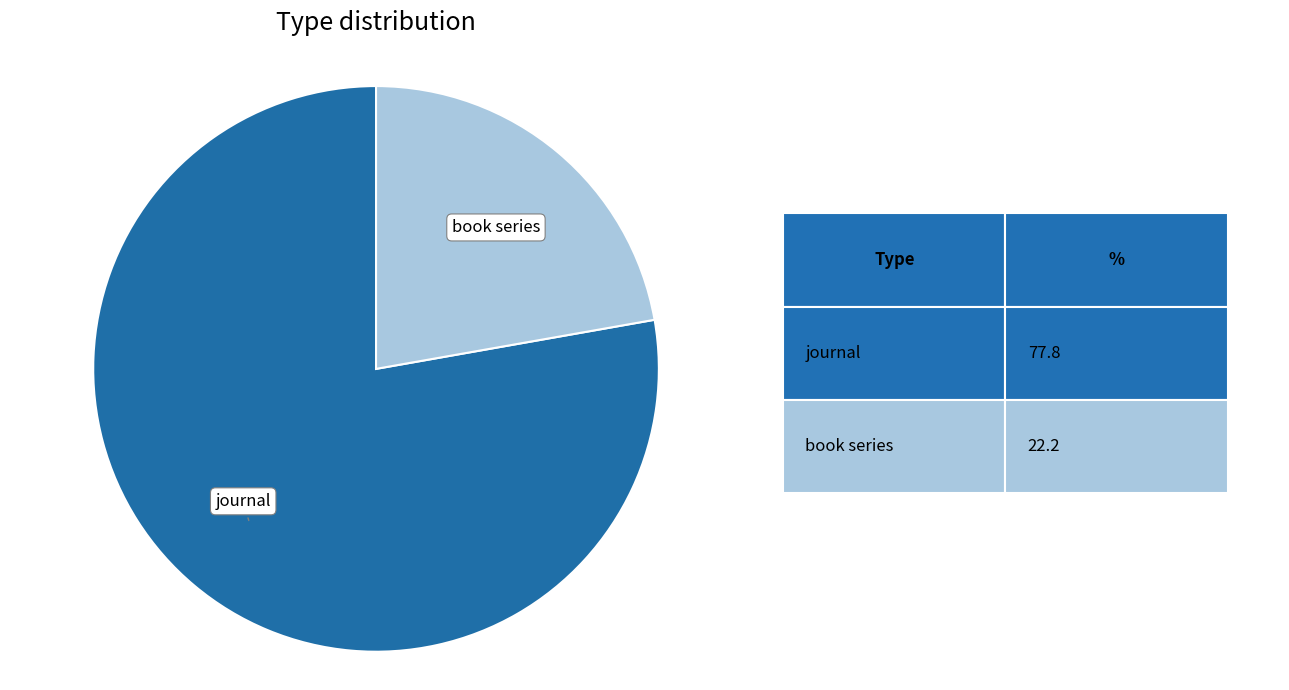

Approximately how many times larger is the value at journal compared to book series?

3.5